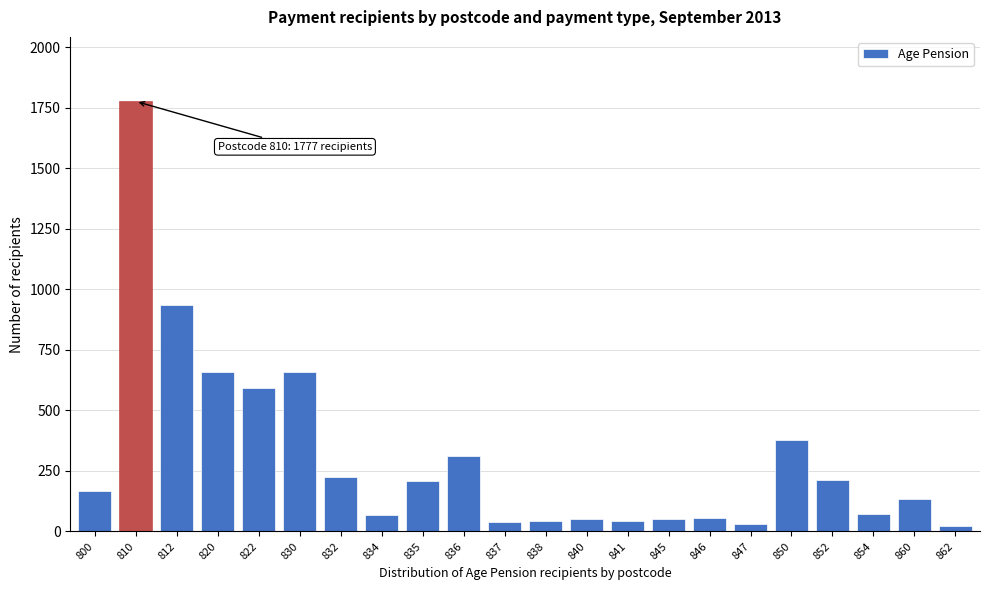

True or false: the data shows 164 at 836.

False